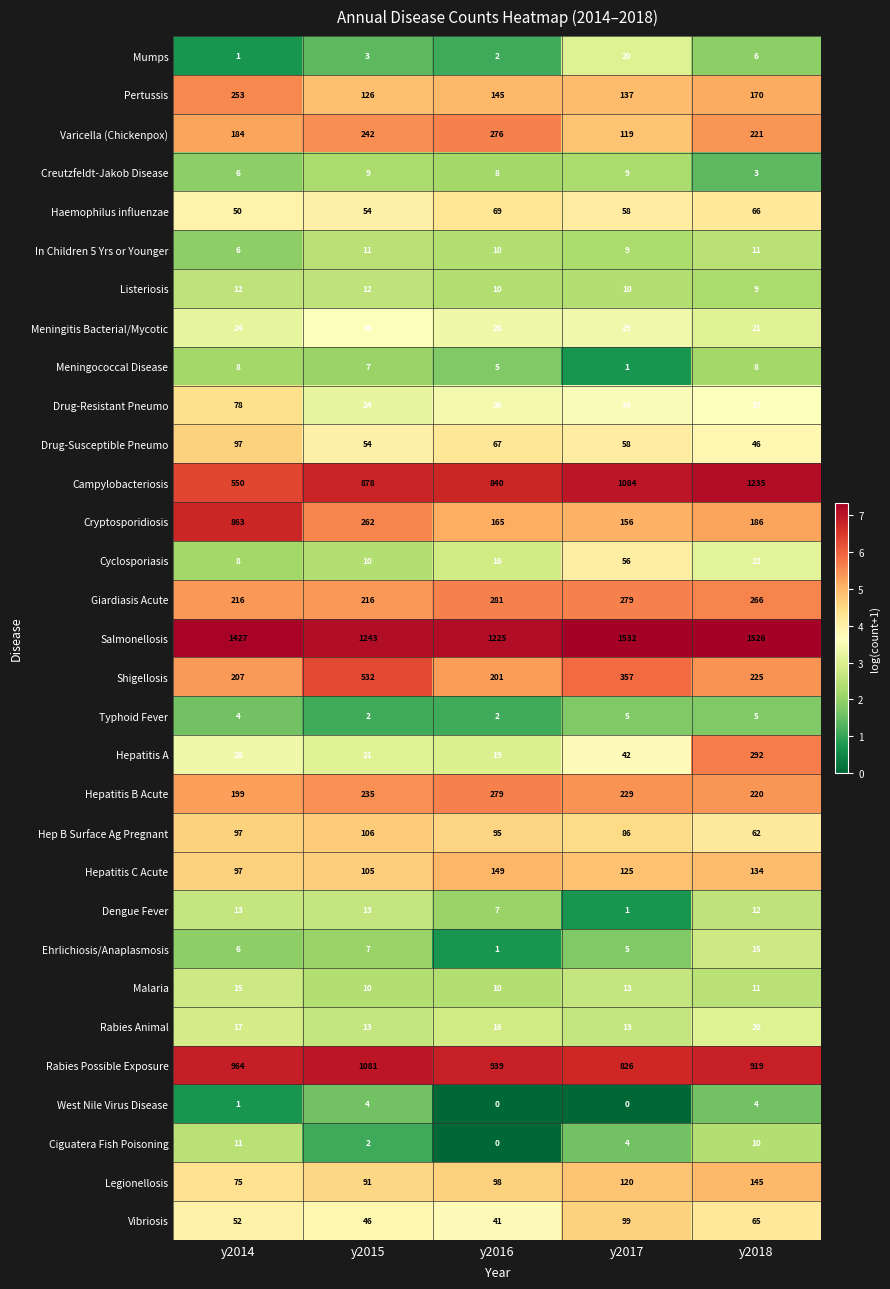

What is the greatest value displayed?

1532